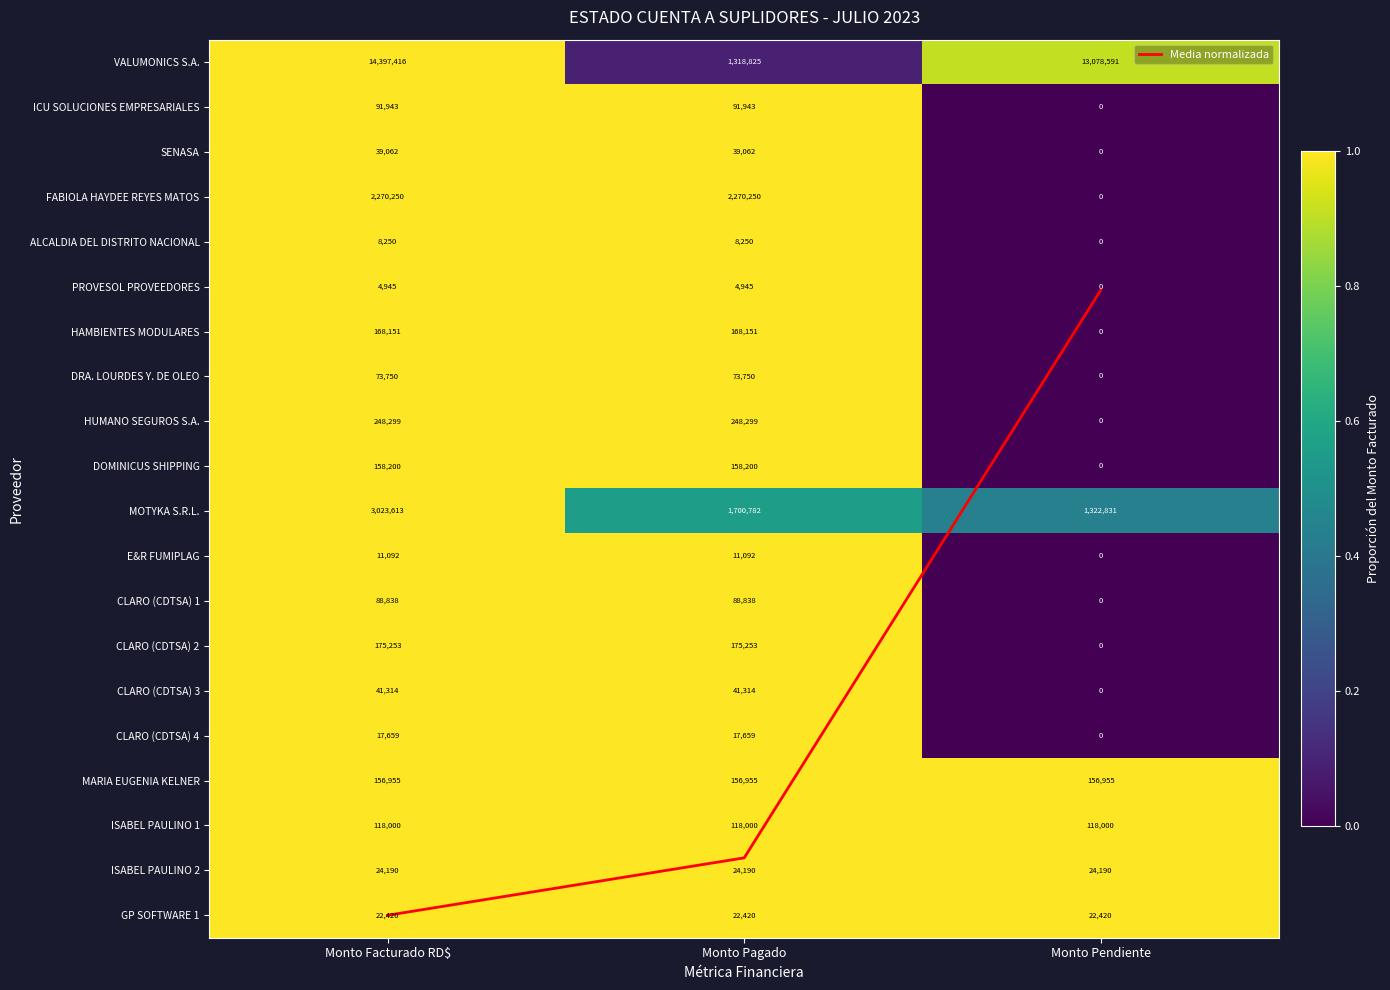

At which category is the sum across all series the highest?

Monto Facturado RD$